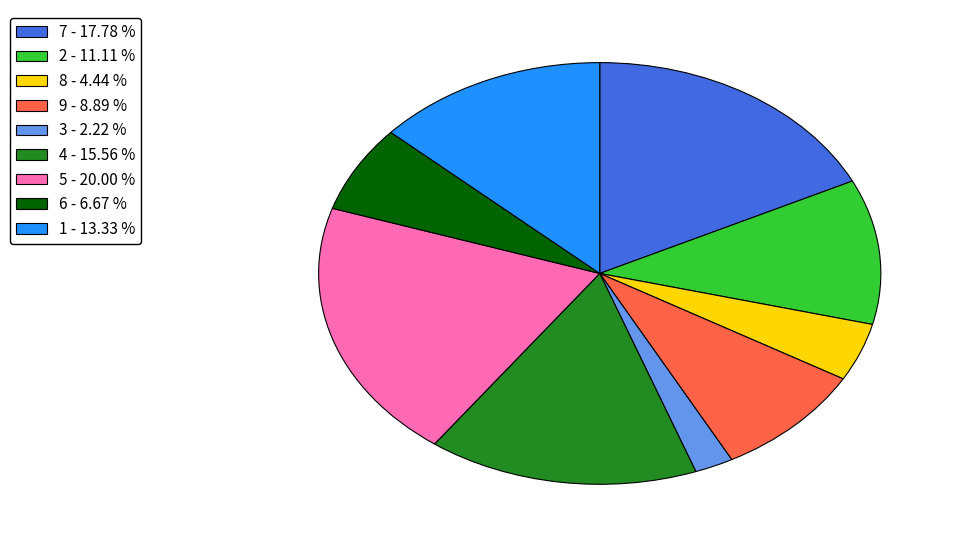

Is there a majority slice in this chart?

No